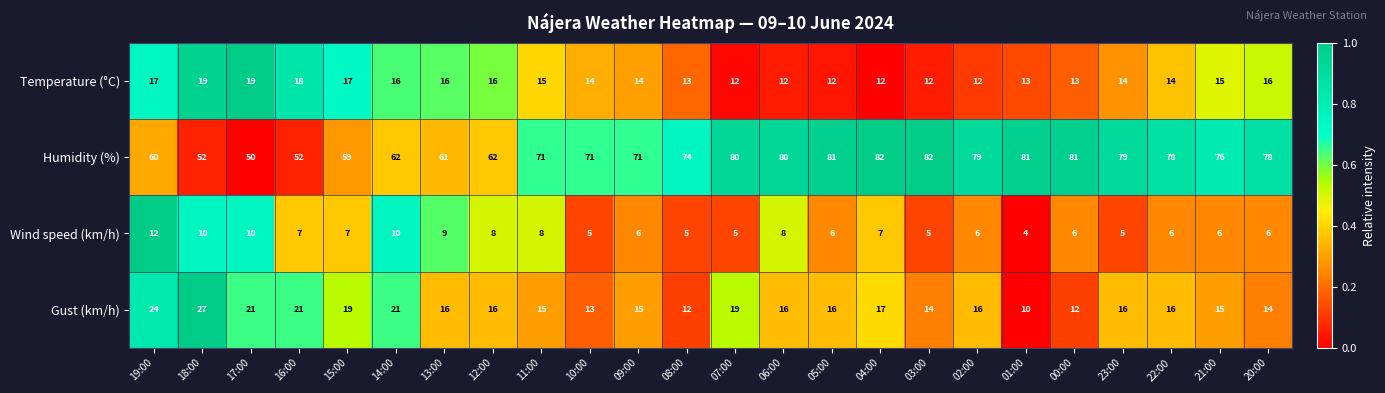

How many series are shown in this chart?

4